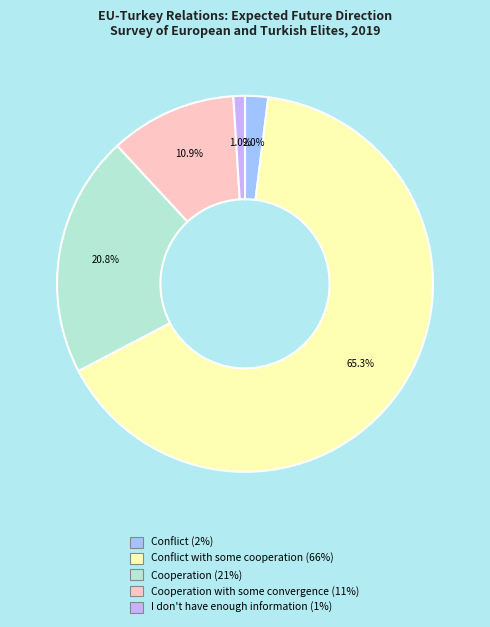

How many slices are in this pie chart?

5